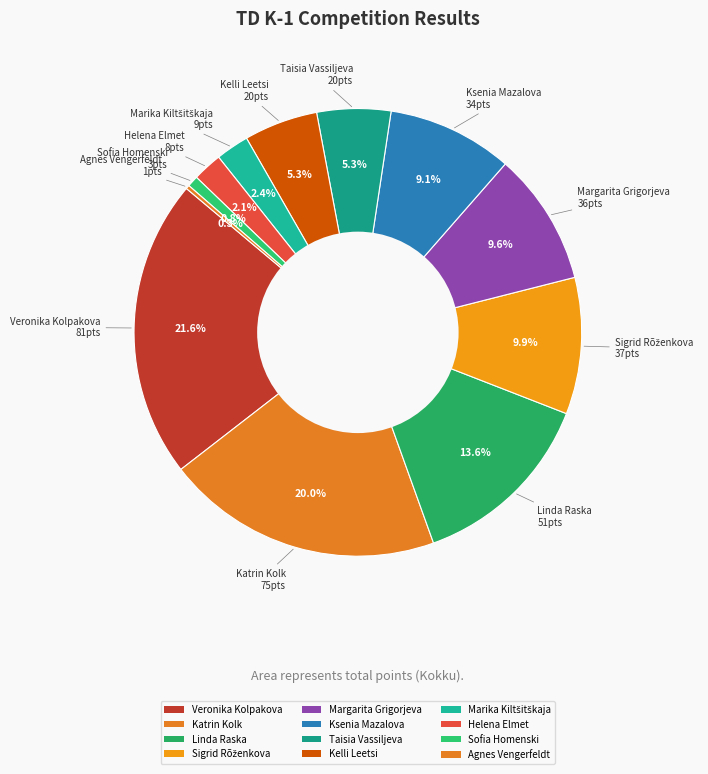

Is the sum of Marika Kiltšitškaja and Ksenia Mazalova greater than half?

No